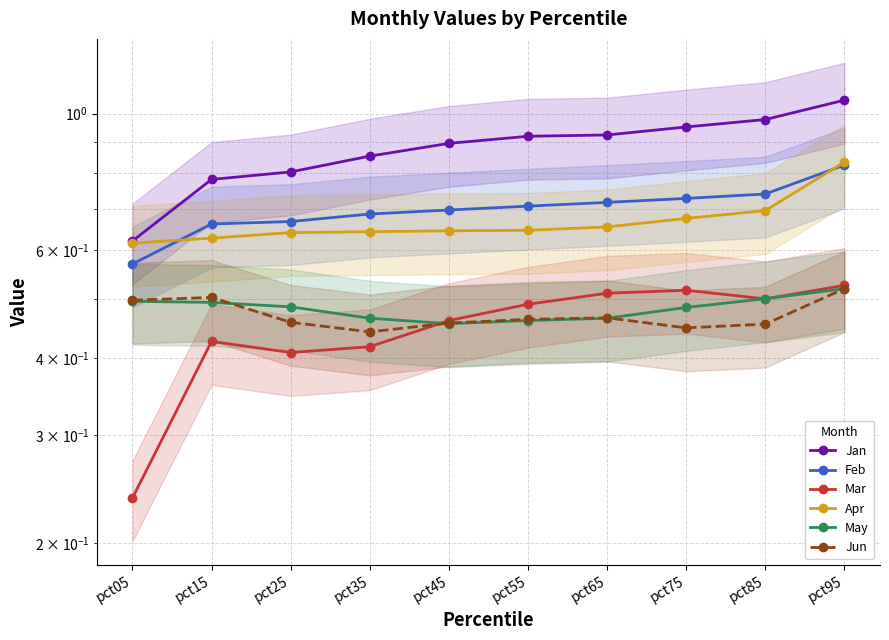

List the labels in order of May value, largest first.

pct95, pct85, pct05, pct15, pct25, pct75, pct35, pct65, pct55, pct45